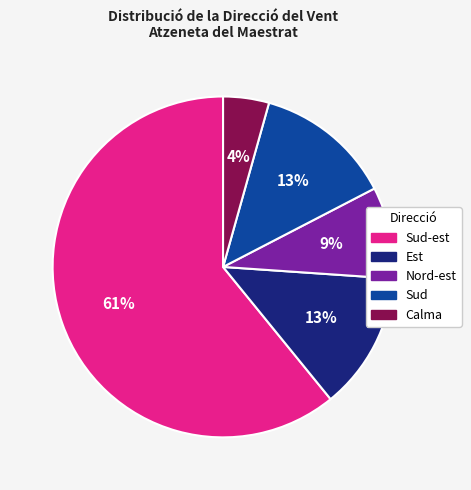

Combined, do Calma and Nord-est account for over 50%?

No